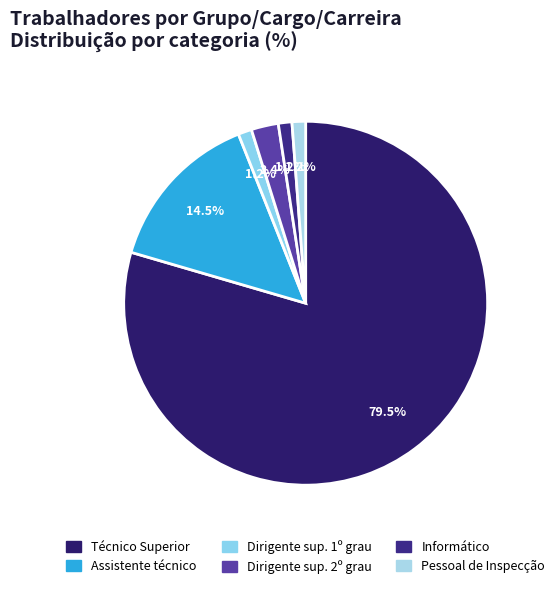

Count the number of slices in the pie.

6